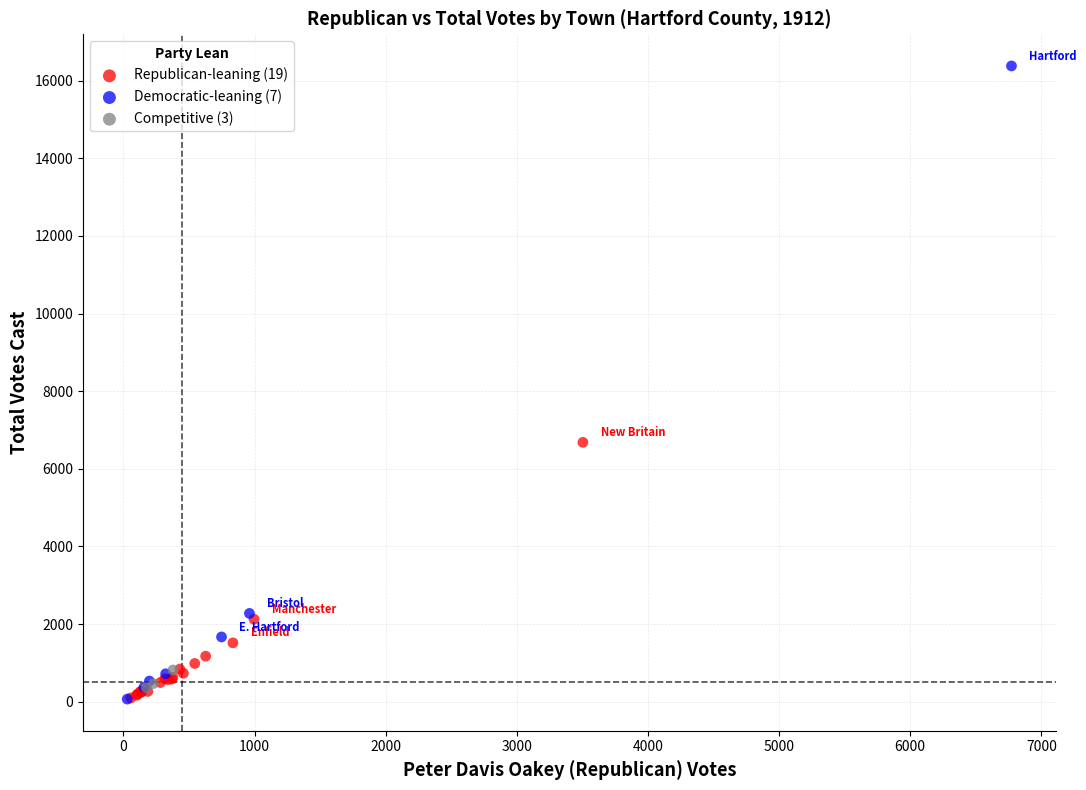

Which series contains the highest Y value?

Democratic-leaning (7)